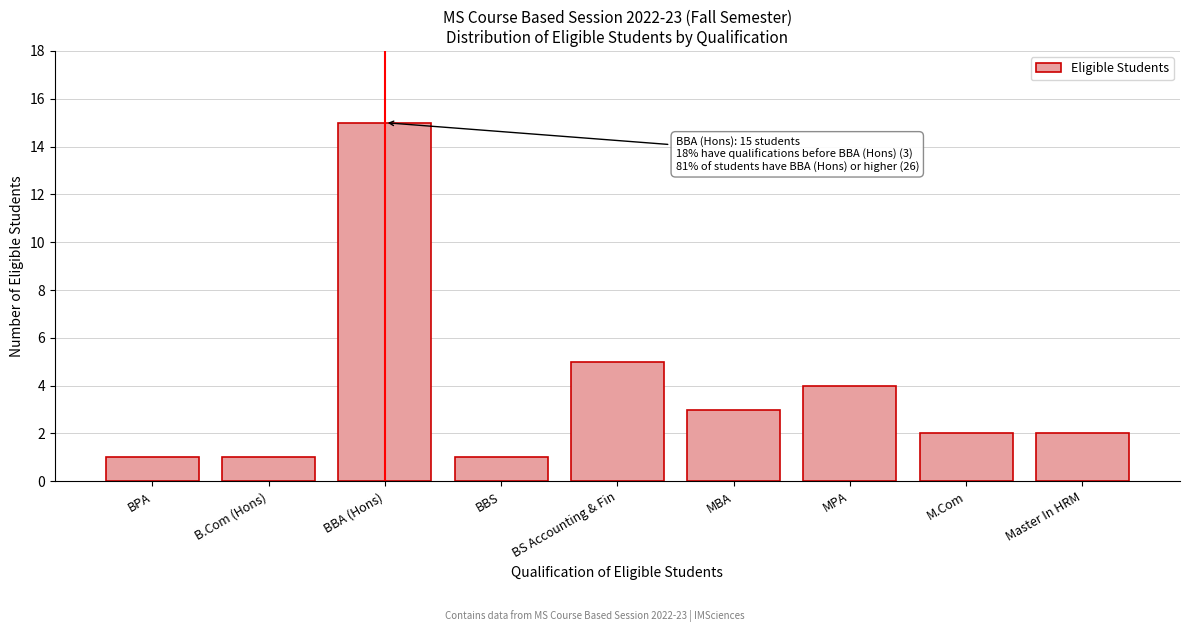

Reading left to right, extract all data points from this chart.

1	1	15	1	5	3	4	2	2